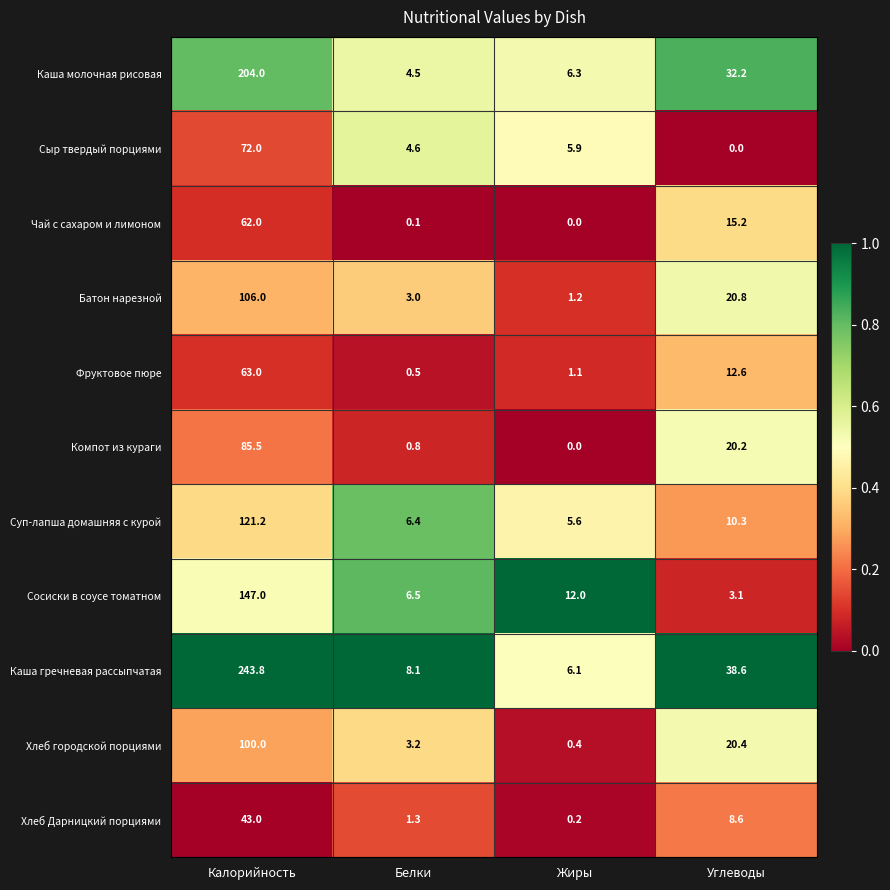

The value of Сыр твердый порциями at Калорийность is 72.0. True or false?

True